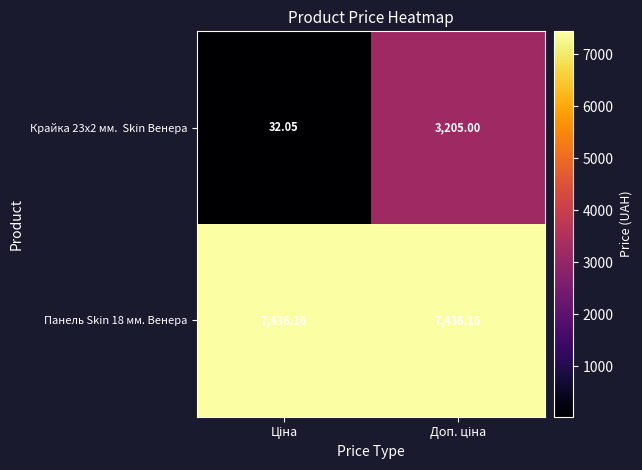

Which label corresponds to the largest value in the chart?

Ціна